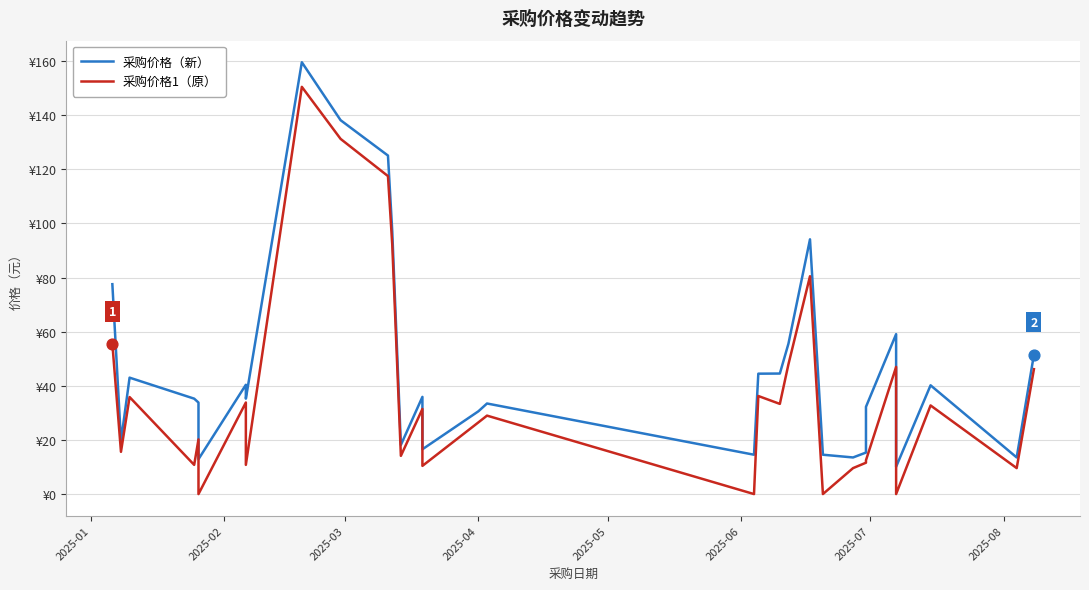

What are all the series names shown in the legend?

采购价格（新）, 采购价格1（原）